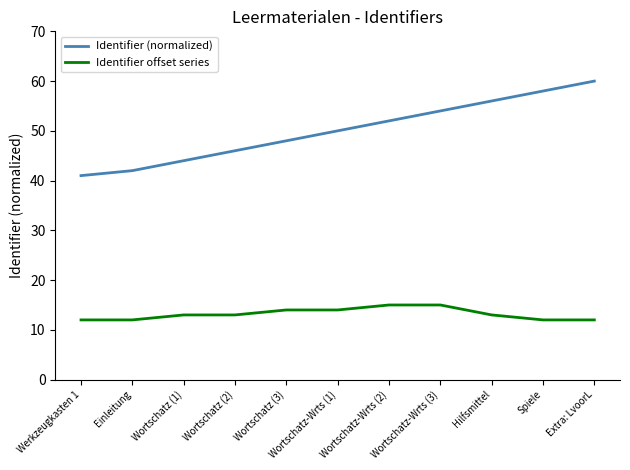

At Wortschatz-Wrts (2), list the series in order from largest to smallest.

Identifier (normalized), Identifier offset series